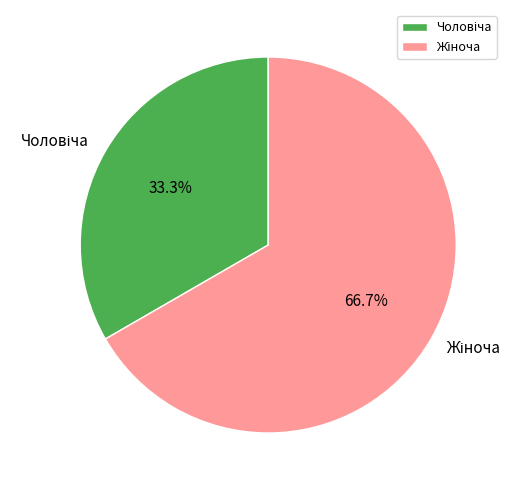

What percentage is the Чоловіча slice, to the nearest percent?

33%